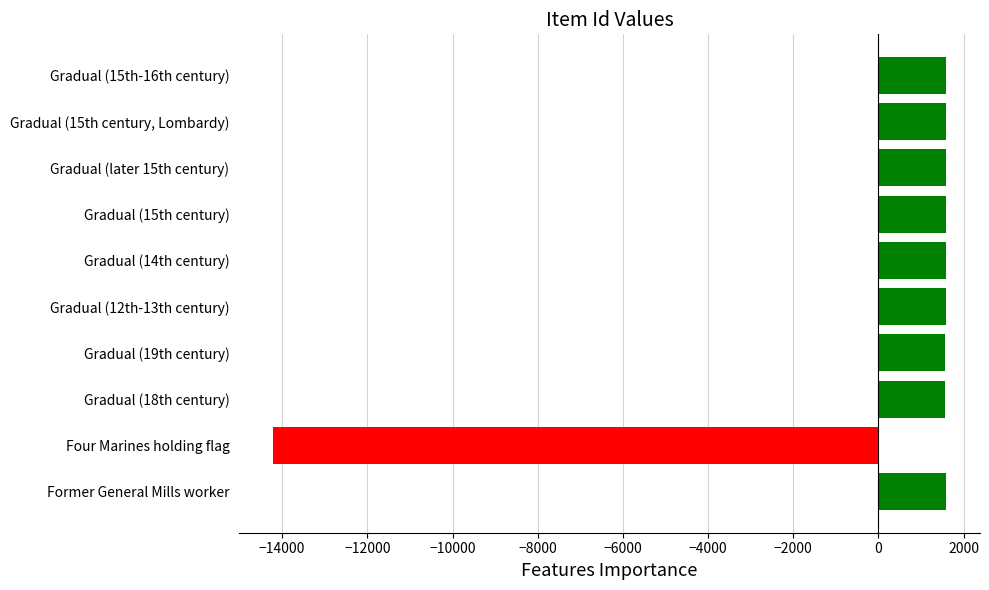

True or false: the data shows -14220.7 at Four Marines holding flag.

True